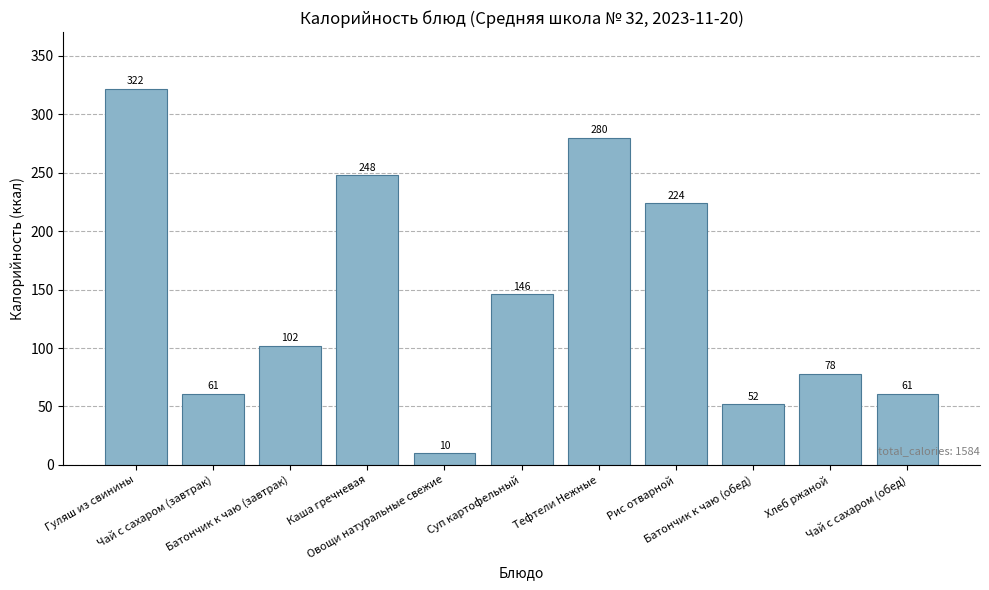

Are the bars horizontal?

No